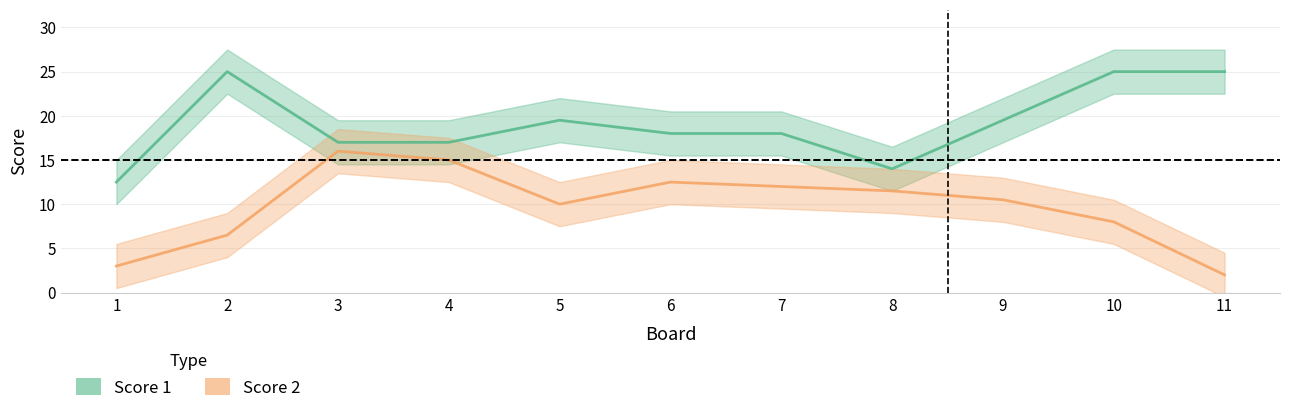

What are all the series names shown in the legend?

Score 1, Score 2